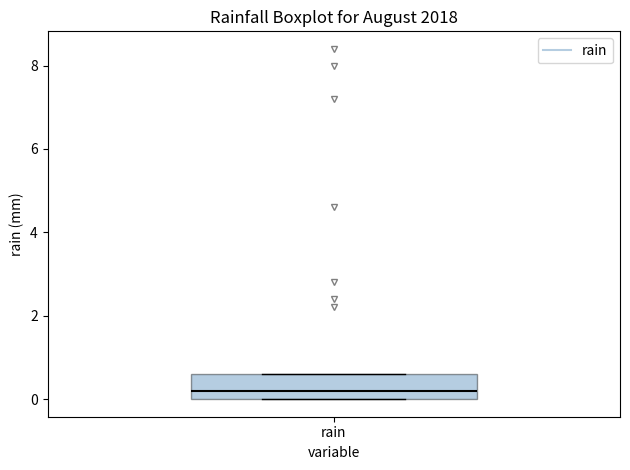

Read this box plot against the y-axis: the position of the median line, the range covered by the box, and the ends of both whiskers. The values are not printed on the chart, so give them approximately, as read against the axis.

median 0.2, box 0.0 to 0.6, whiskers 0.0 to 0.6